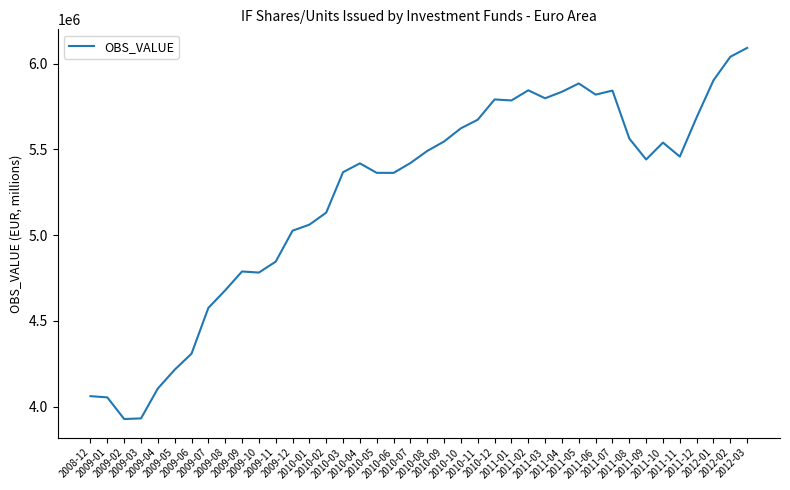

What is the difference between the values at 2009-09 and 2009-02?

860419.3